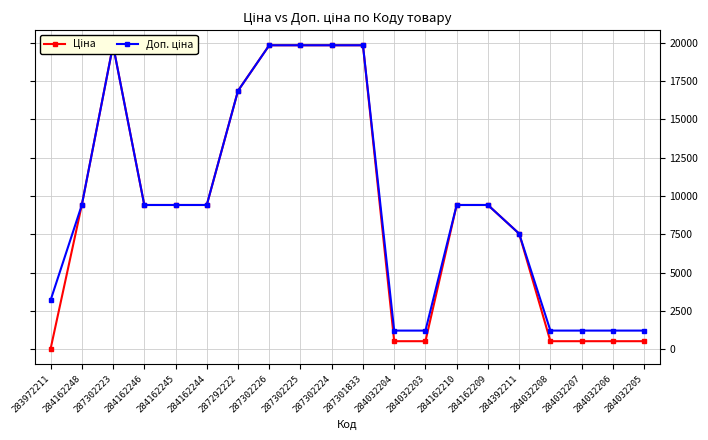

Is it true that Ціна equals 29302.4 at 287292222?

False